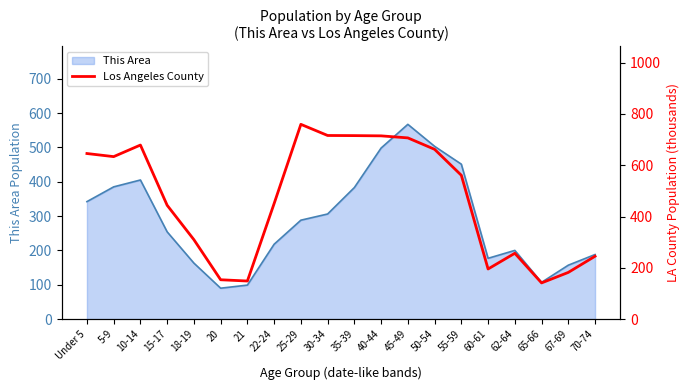

Which category has the highest value across all series?

25-29